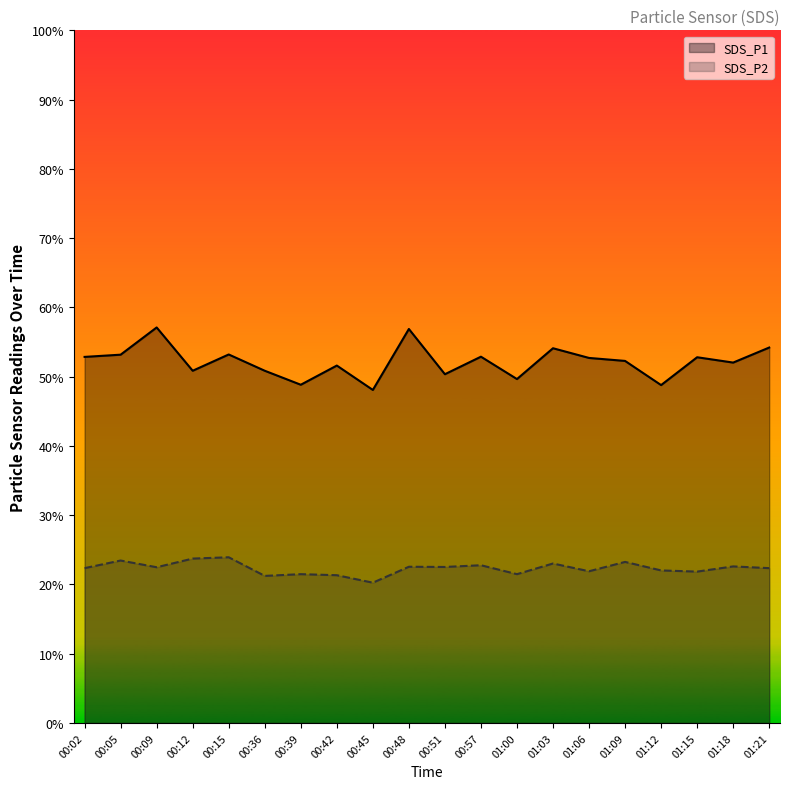

List the series in order of their overall mean, lowest first.

SDS_P2, SDS_P1